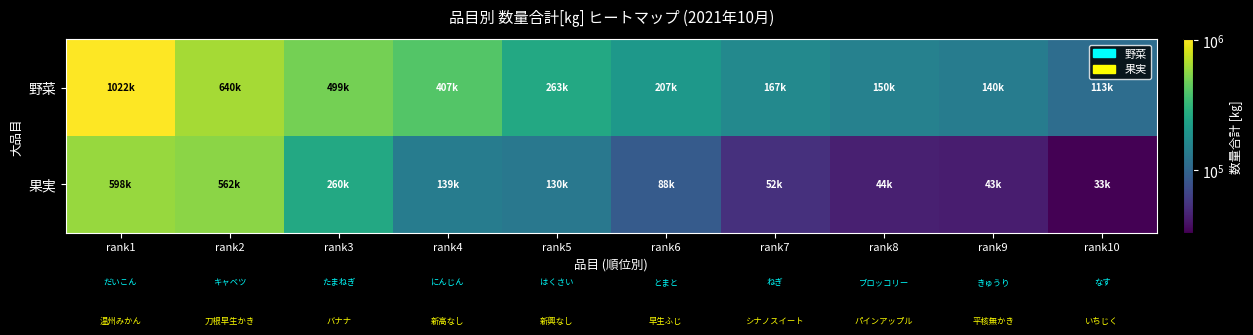

At which category is the sum across all series the highest?

rank1